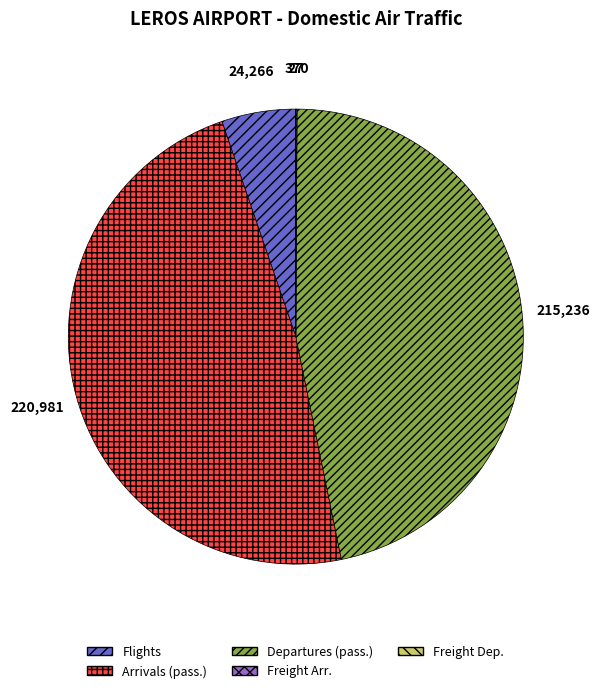

Between Flights and Arrivals (pass.), which is larger?

Arrivals (pass.)